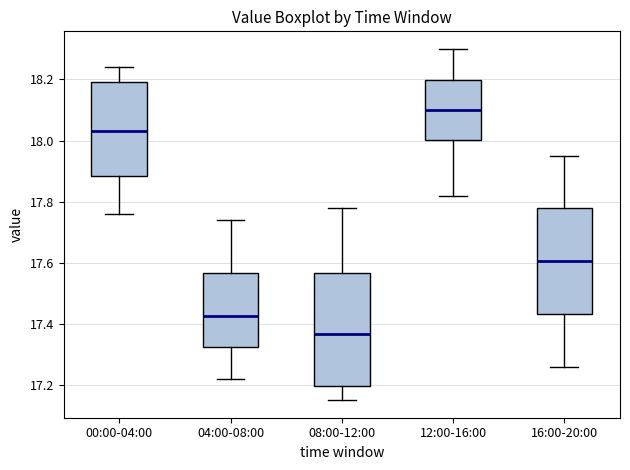

Reading left to right, transcribe this box plot: for each box, give where its median line is, the range the box spans, and where its two whiskers end, as read against the y-axis. The values are not printed on the chart, so give them approximately, as read against the axis.

00:00-04:00: median 18.04, box 17.88 to 18.20, whiskers 17.76 to 18.24
04:00-08:00: median 17.42, box 17.32 to 17.56, whiskers 17.22 to 17.74
08:00-12:00: median 17.36, box 17.20 to 17.56, whiskers 17.16 to 17.78
12:00-16:00: median 18.10, box 18.00 to 18.20, whiskers 17.82 to 18.30
16:00-20:00: median 17.60, box 17.44 to 17.78, whiskers 17.26 to 17.96